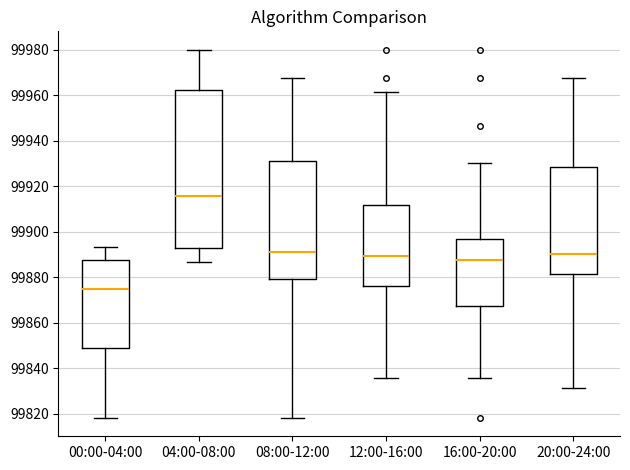

Reading left to right, transcribe this box plot: for each box, give where its median line is, the range the box spans, and where its two whiskers end, as read against the y-axis. The values are not printed on the chart, so give them approximately, as read against the axis.

00:00-04:00: median 99874, box 99848 to 99888, whiskers 99818 to 99894
04:00-08:00: median 99916, box 99892 to 99962, whiskers 99886 to 99980
08:00-12:00: median 99892, box 99880 to 99932, whiskers 99818 to 99968
12:00-16:00: median 99890, box 99876 to 99912, whiskers 99836 to 99962
16:00-20:00: median 99888, box 99868 to 99896, whiskers 99836 to 99930
20:00-24:00: median 99890, box 99882 to 99928, whiskers 99832 to 99968